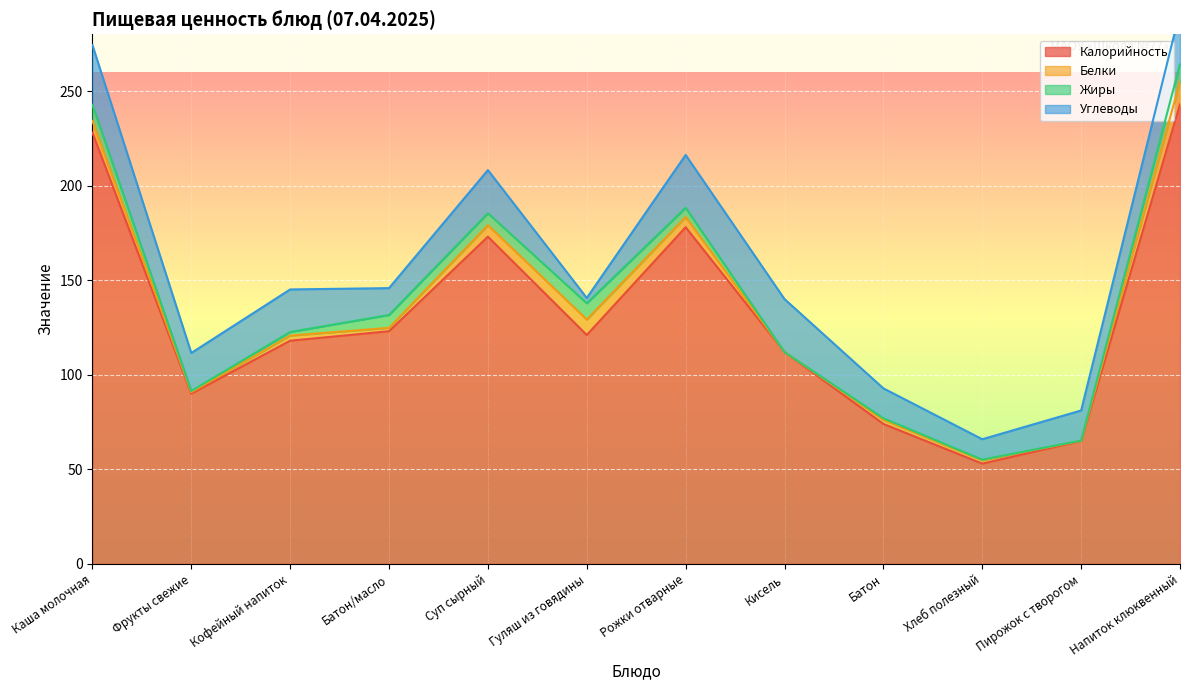

Where is the first local minimum for Калорийность?

Фрукты свежие